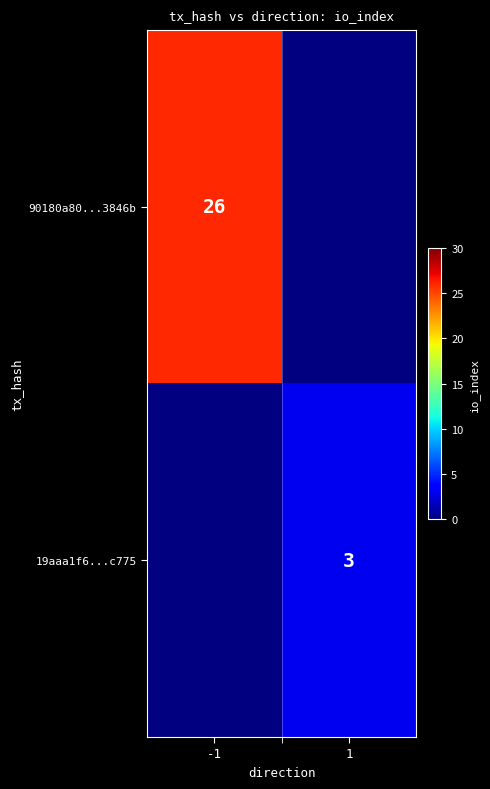

The value of 19aaa1f6...c775 at 1 is 4. True or false?

False